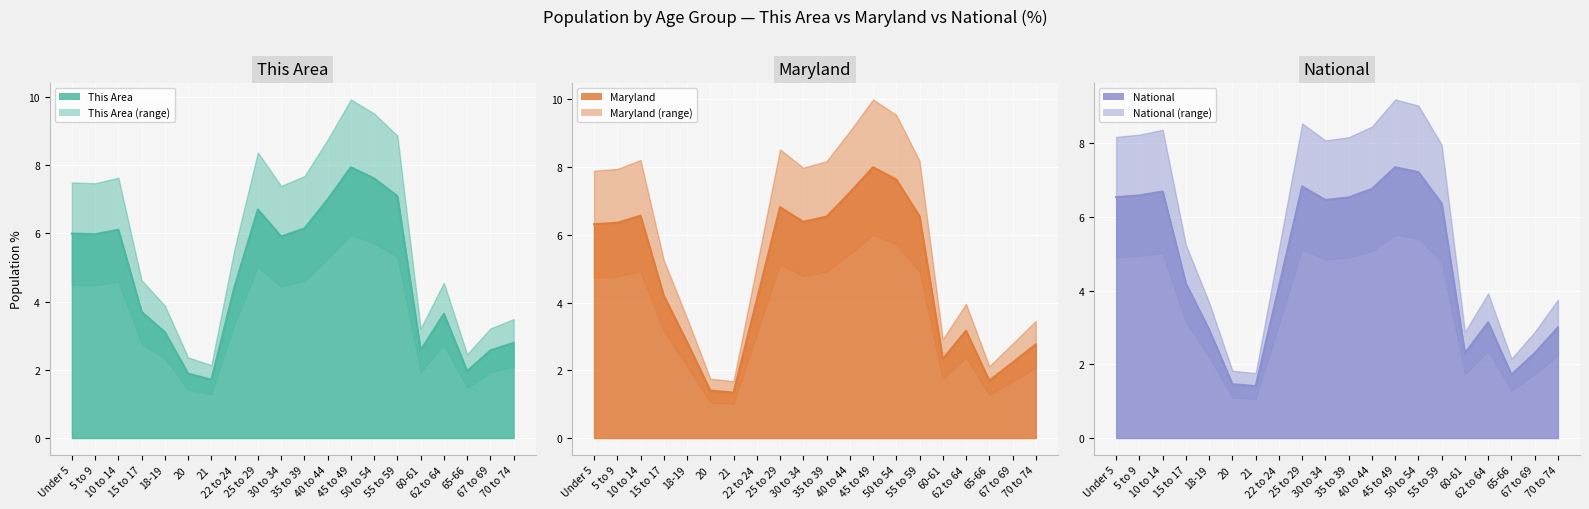

List the series in order of their overall mean, highest first.

This Area, Maryland, National